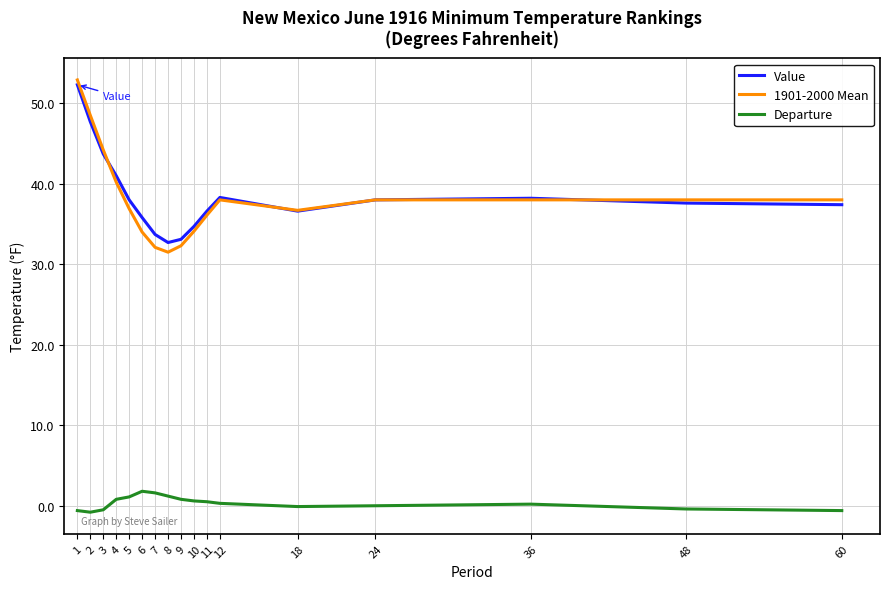

True or false: Departure has a value of 0.8 at 4.

True